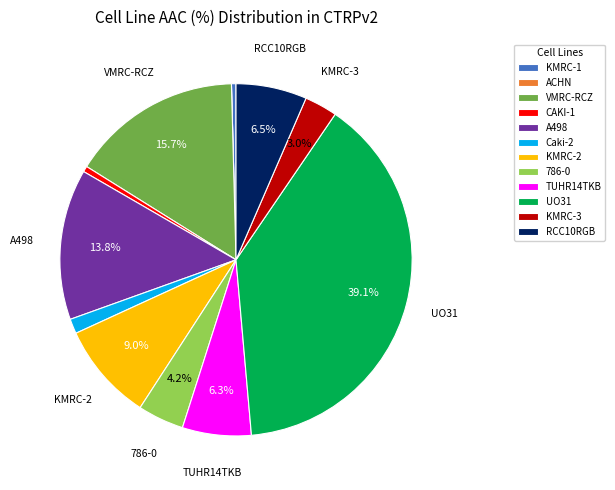

Which has a higher value, TUHR14TKB or A498?

A498